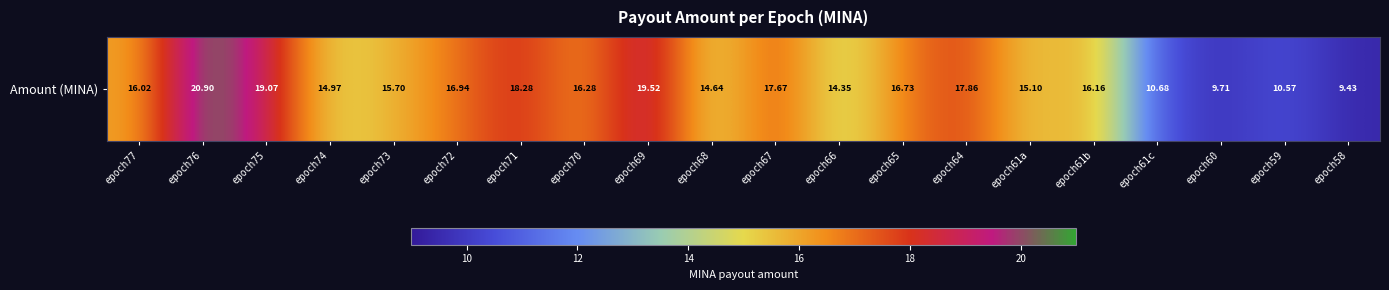

At which label does the data first exceed 16?

epoch77